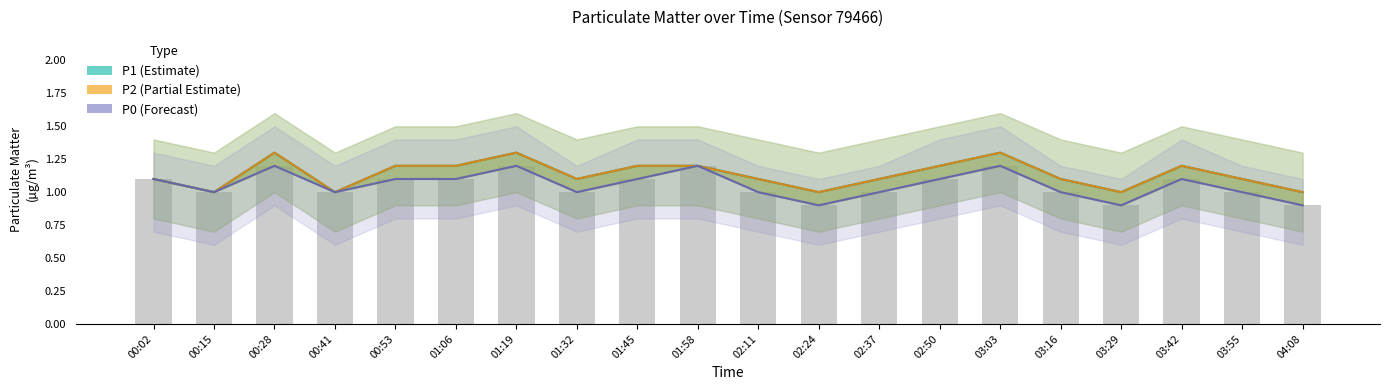

What are all the series names shown in the legend?

P1 (Estimate), P2 (Partial Estimate), P0 (Forecast)